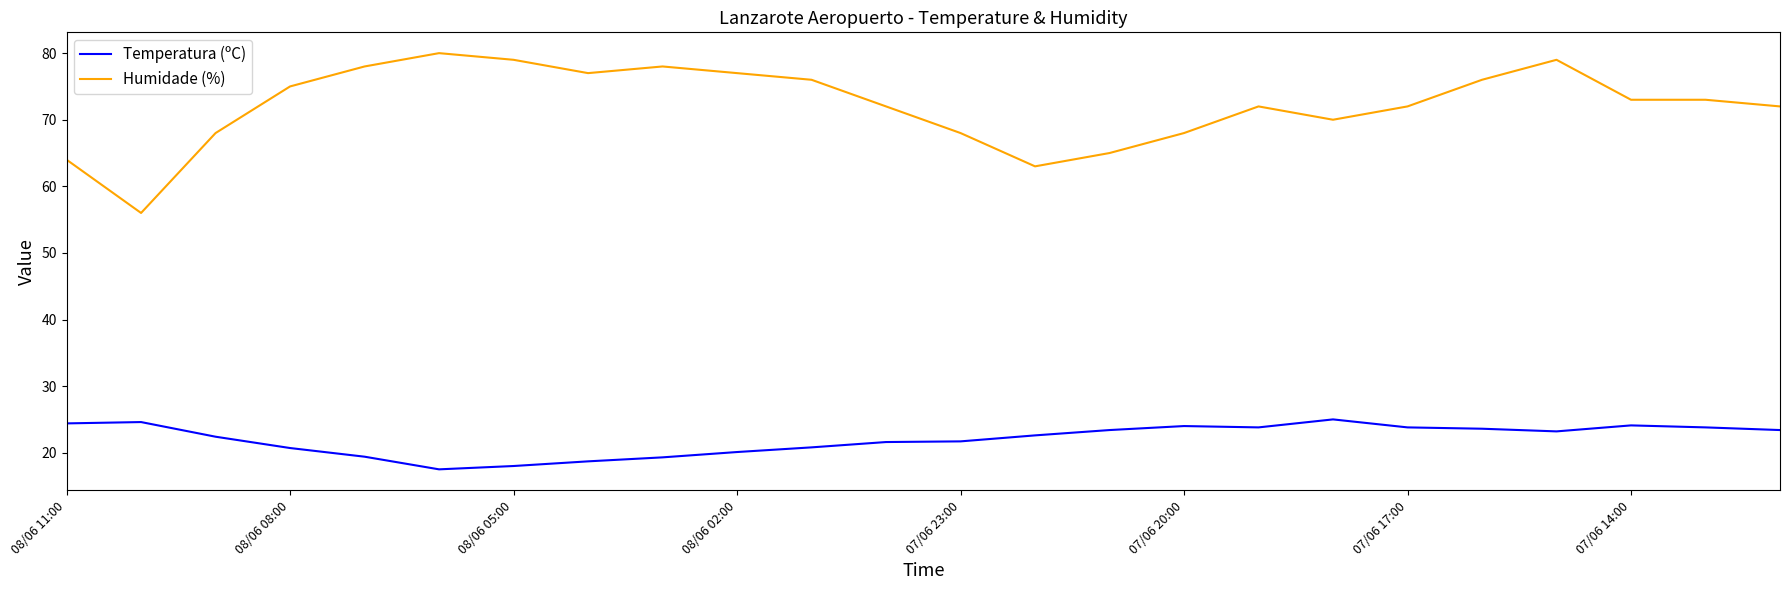

Rank the series by their average value, from highest to lowest.

Humidade (%), Temperatura (ºC)